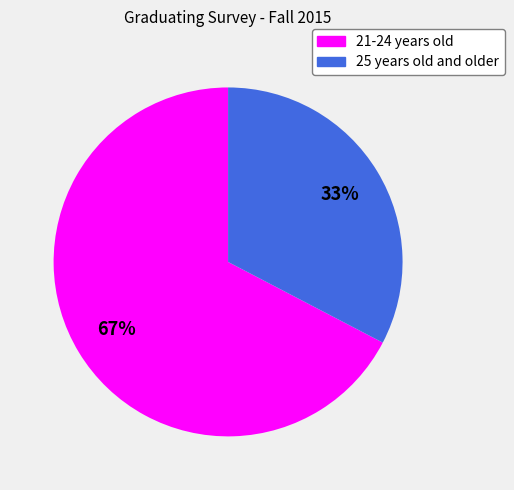

To the nearest percent, what is the combined percentage of 25 years old and older and 21-24 years old?

100%